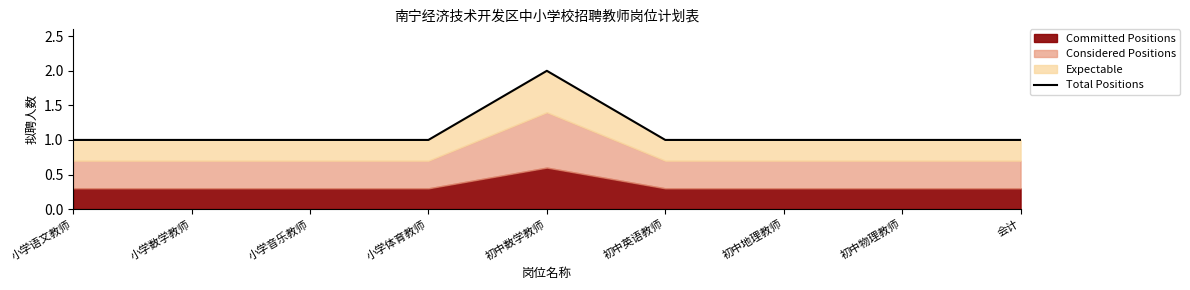

True or false: the data shows 2 at 小学数学教师.

False